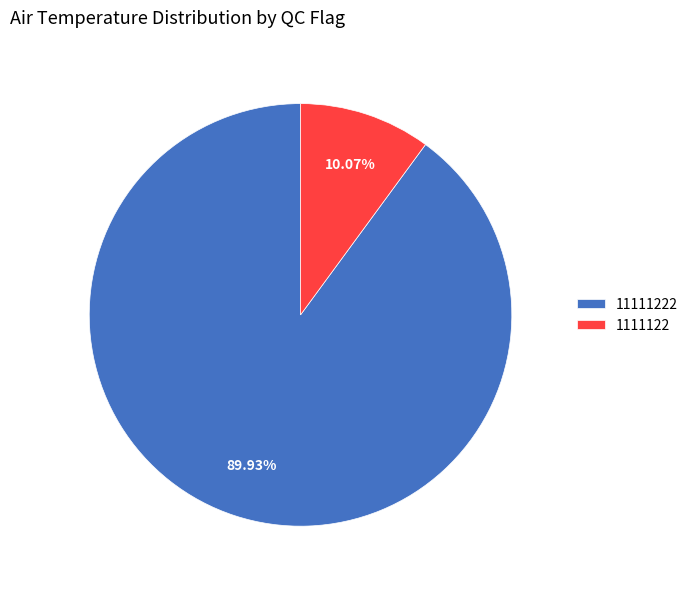

Combined, do 1111122 and 11111222 account for over 50%?

Yes